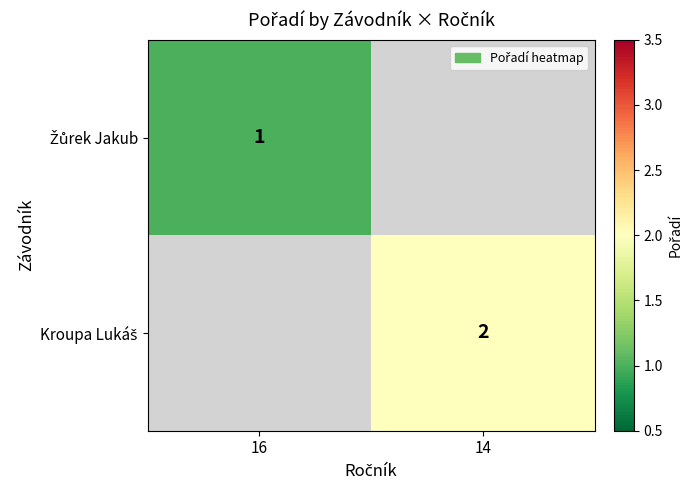

What value does the Kroupa Lukáš series have at 14?

2.0